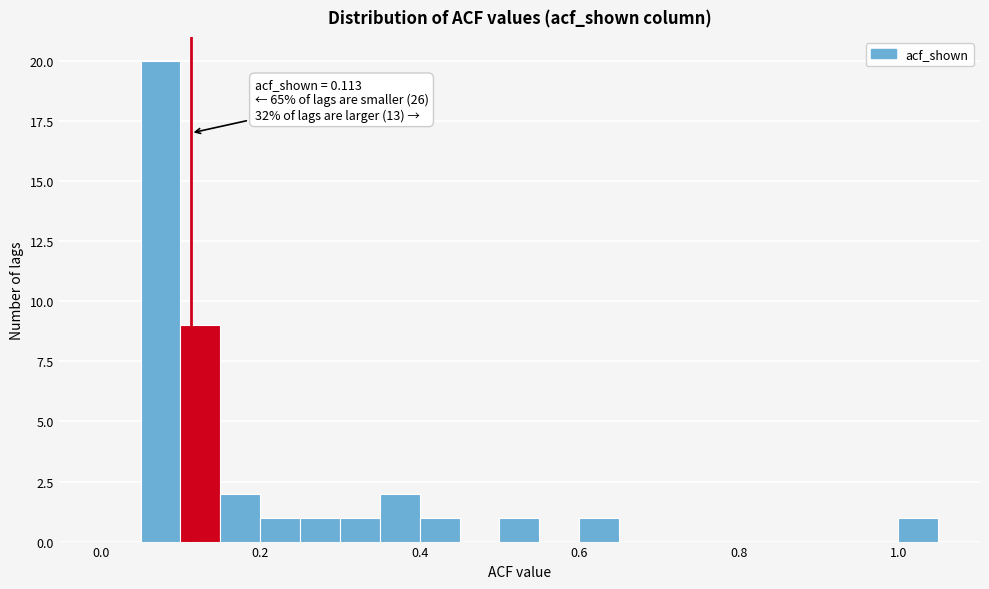

Read against the x-axis, roughly where is the centre of the tallest bar?

0.08